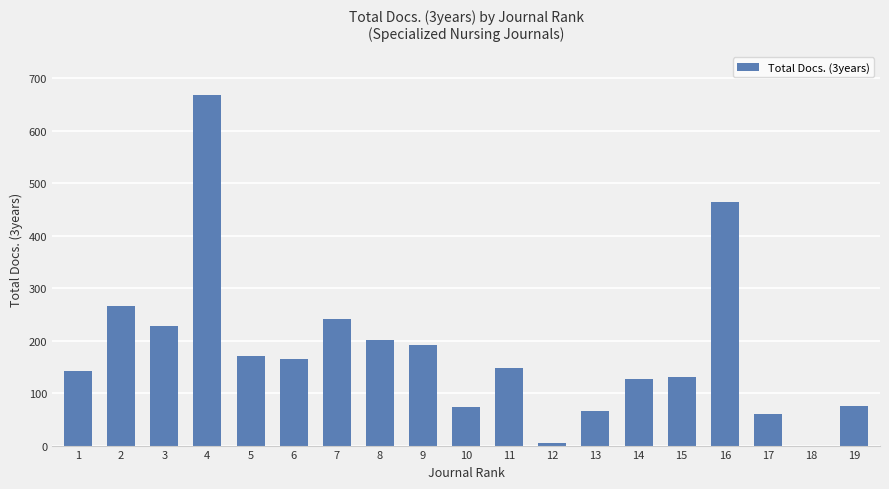

True or false: the data shows 464 at 16.

True